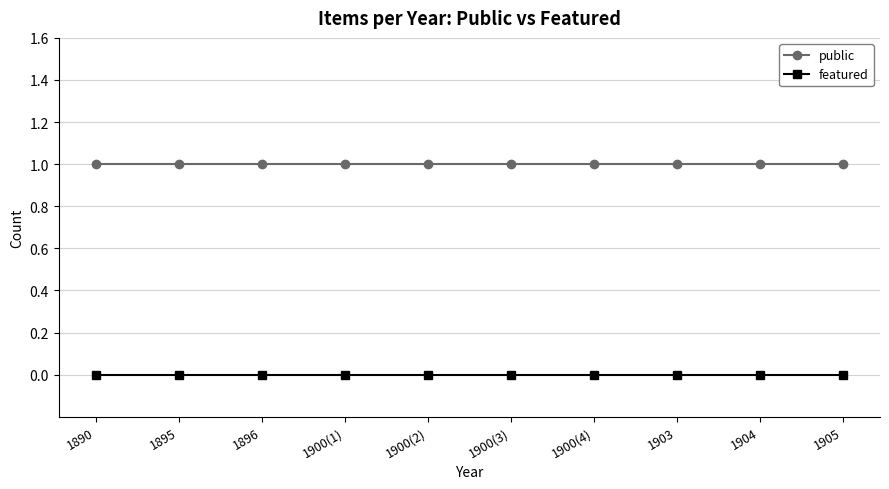

True or false: public and featured cross at least once.

False